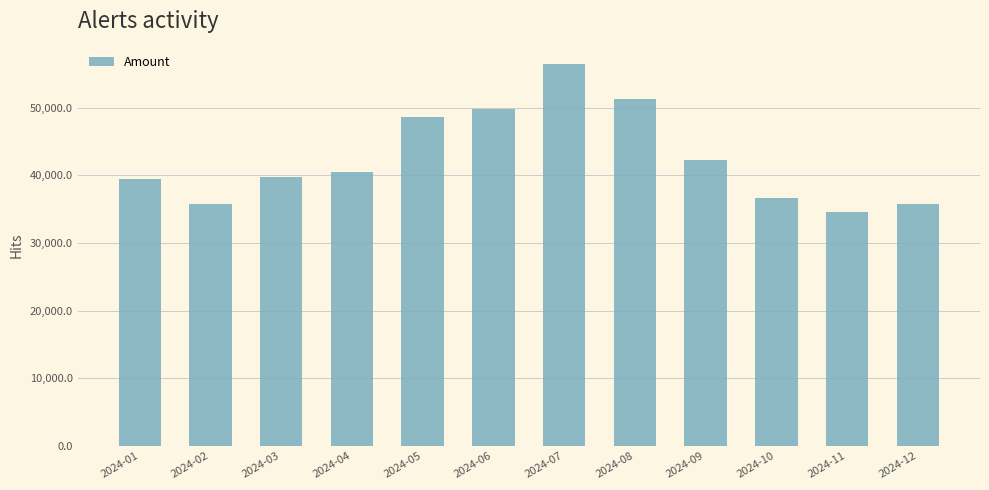

Is it true that the value at 2024-02 is 35819.2?

True